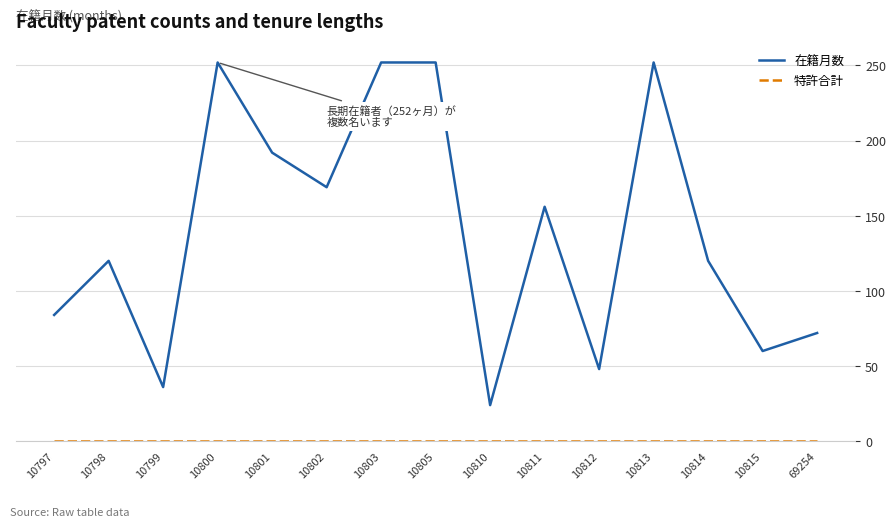

What is the difference between the second highest and second lowest values in the 在籍月数 series?

216